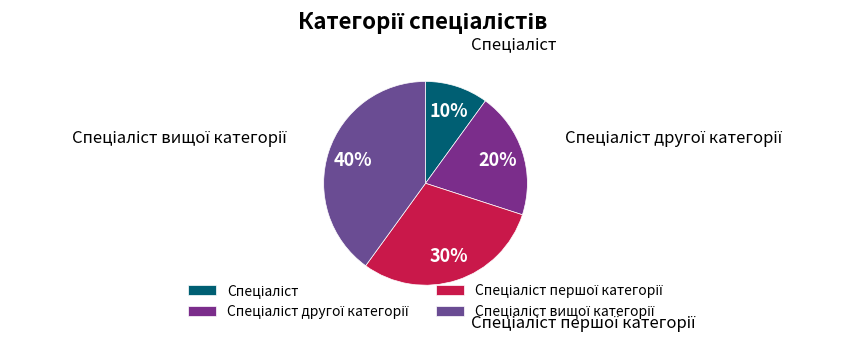

Is there a majority slice in this chart?

No